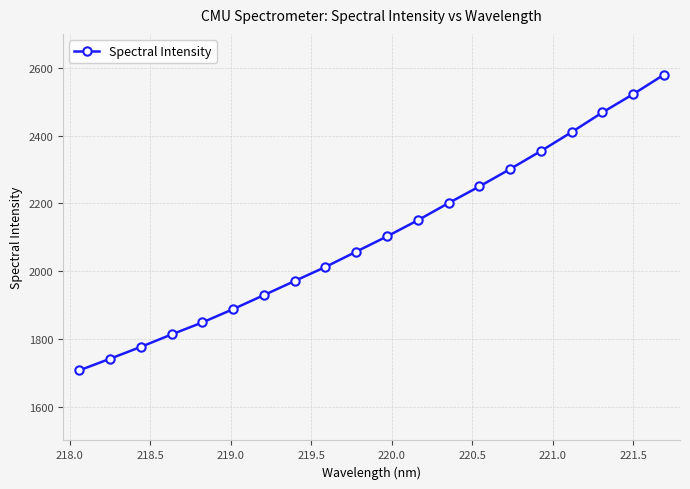

What is the value of the 7th point from the left?

1929.0